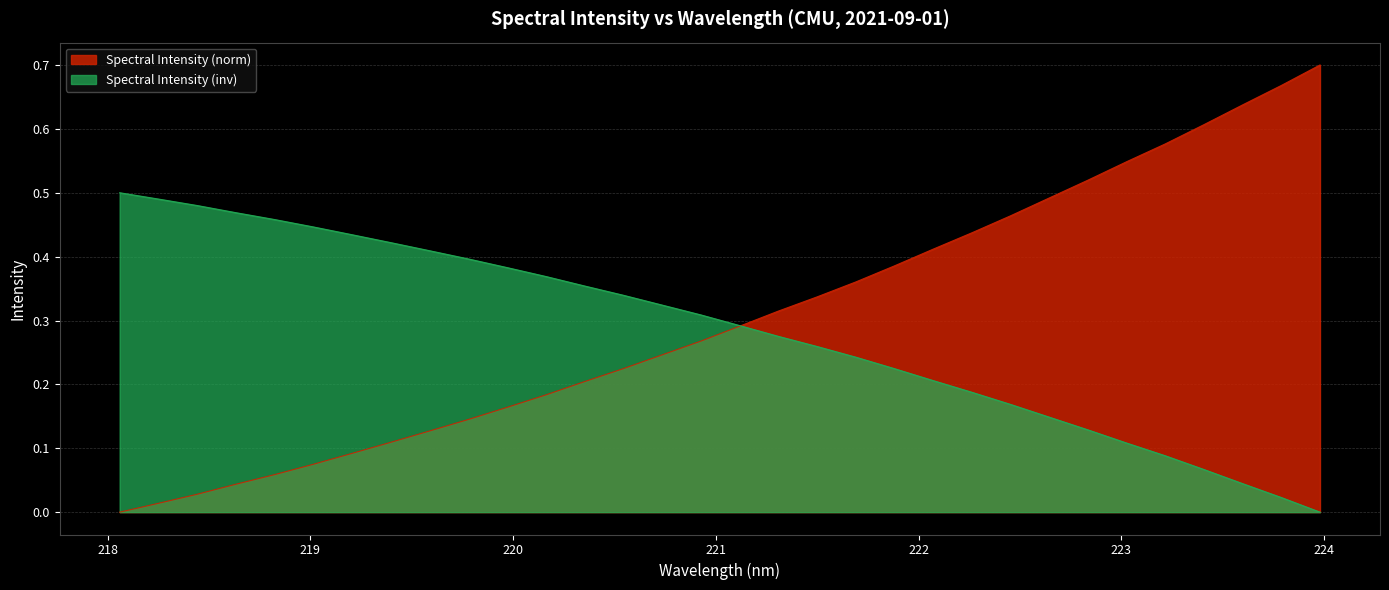

Reading left to right, list all the values displayed in this chart.

218.0596=0.0	218.2508=0.0	218.442=0.0	218.6332=0.0	218.8244=0.1	219.0156=0.1	219.2067=0.1	219.3979=0.1	219.589=0.1	219.7801=0.1	219.9712=0.2	220.1623=0.2	220.3533=0.2	220.5444=0.2	220.7354=0.2	220.9264=0.3	221.1174=0.3	221.3083=0.3	221.4993=0.3	221.6902=0.4	221.8812=0.4	222.0721=0.4	222.263=0.4	222.4538=0.5	222.6447=0.5	222.8355=0.5	223.0264=0.5	223.2172=0.6	223.408=0.6	223.5987=0.6	223.7895=0.7	223.9802=0.7